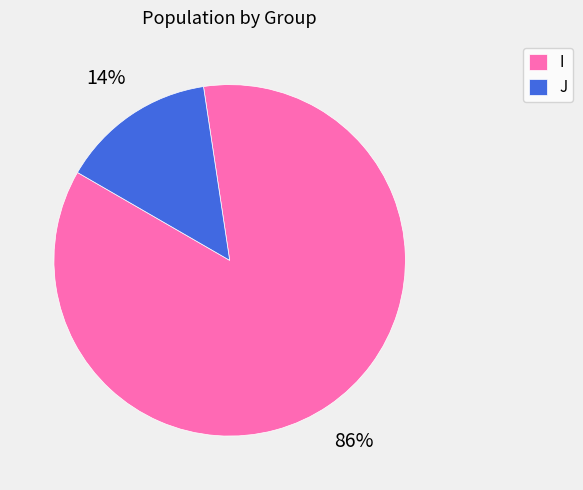

To the nearest percent, what is the average slice percentage?

50%